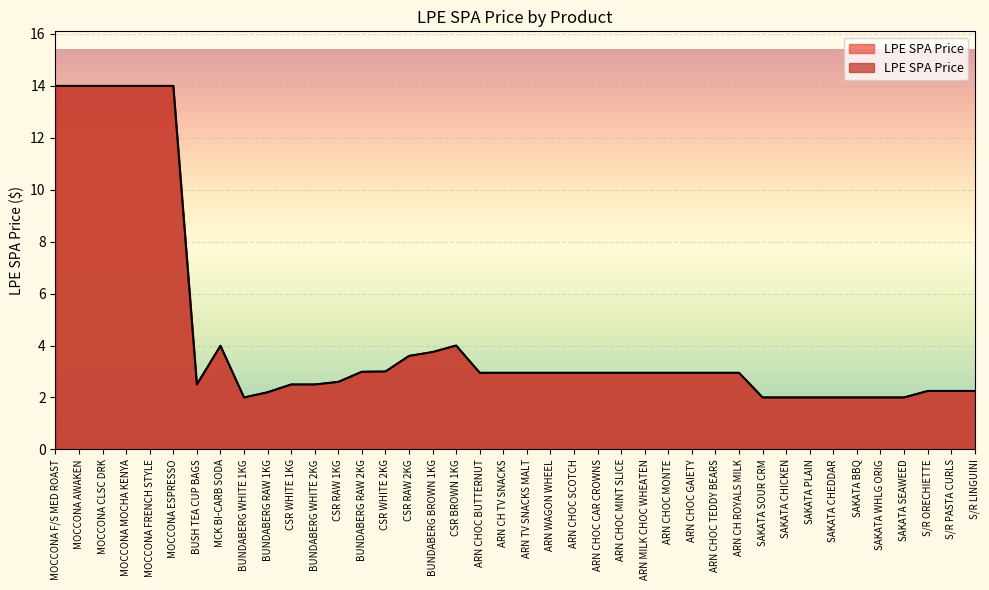

Which label corresponds to the smallest value in the chart?

BUNDABERG WHITE 1KG